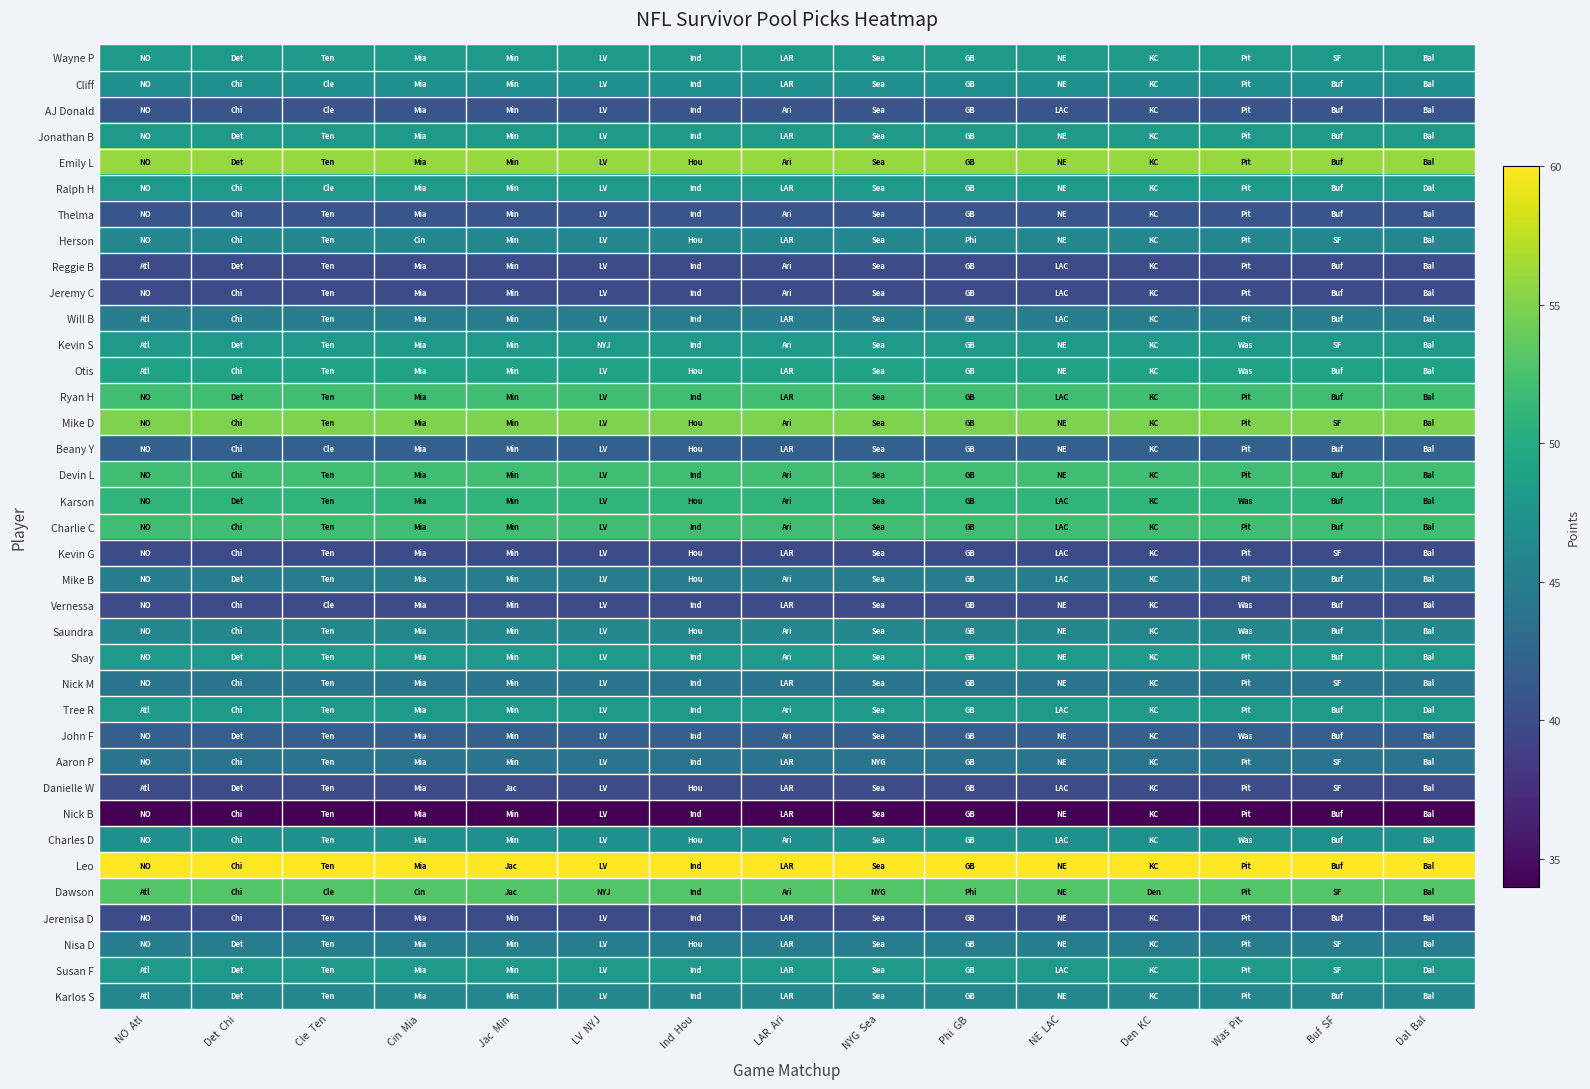

What is the total value across all series at Buf  SF?

1711